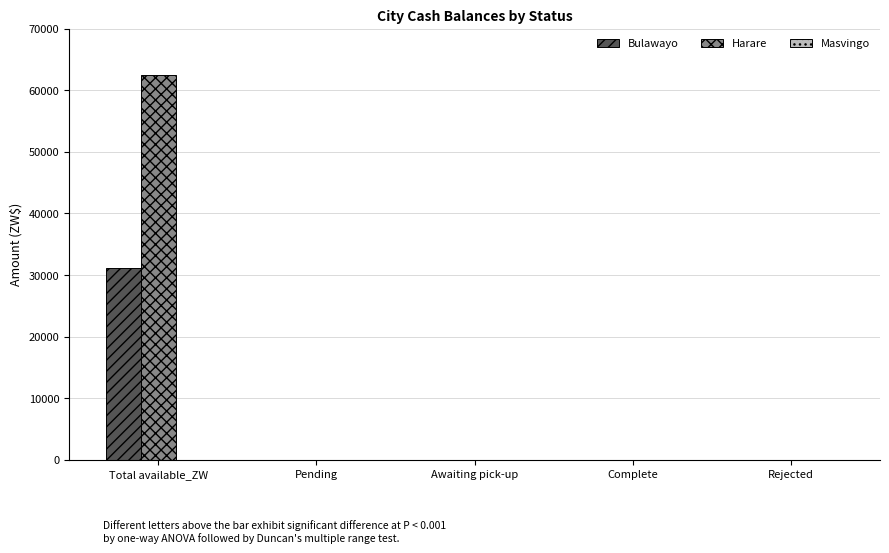

Which series changed the most between Total available_ZW and Pending?

Harare